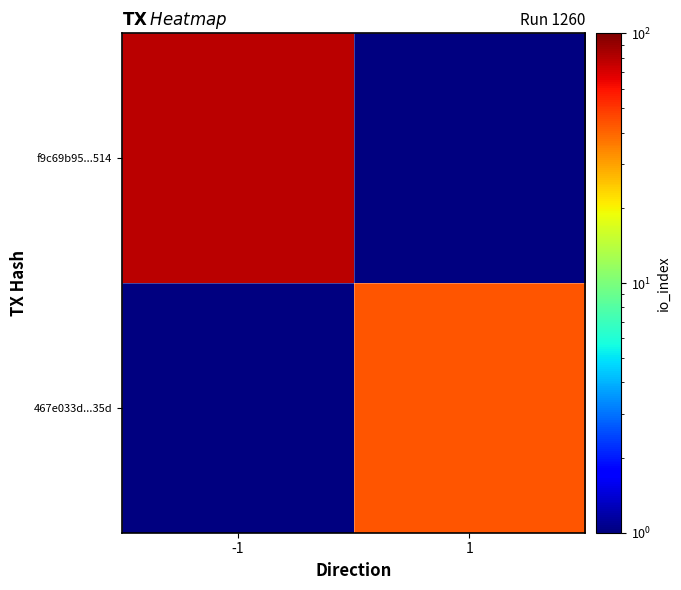

The value of f9c69b95...514 at -1 is 38.0. True or false?

False